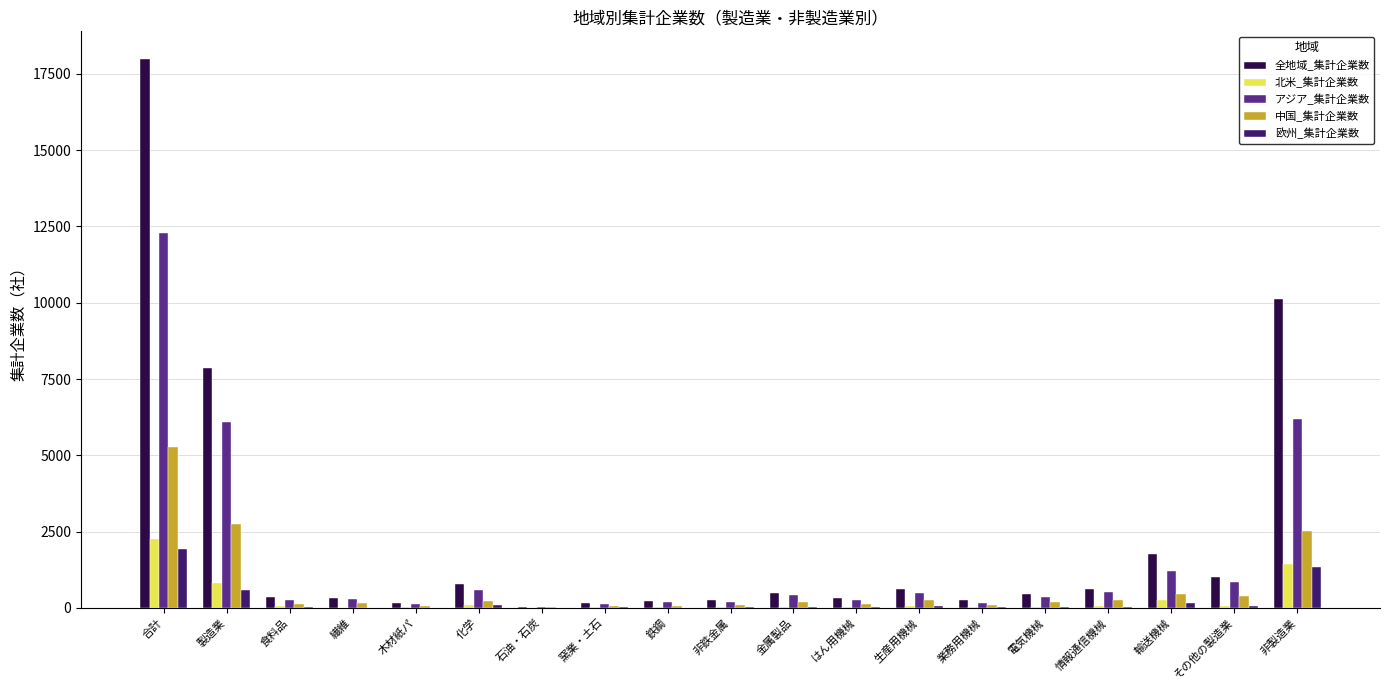

Between 合計 and 業務用機械, which series saw the biggest shift?

全地域_集計企業数